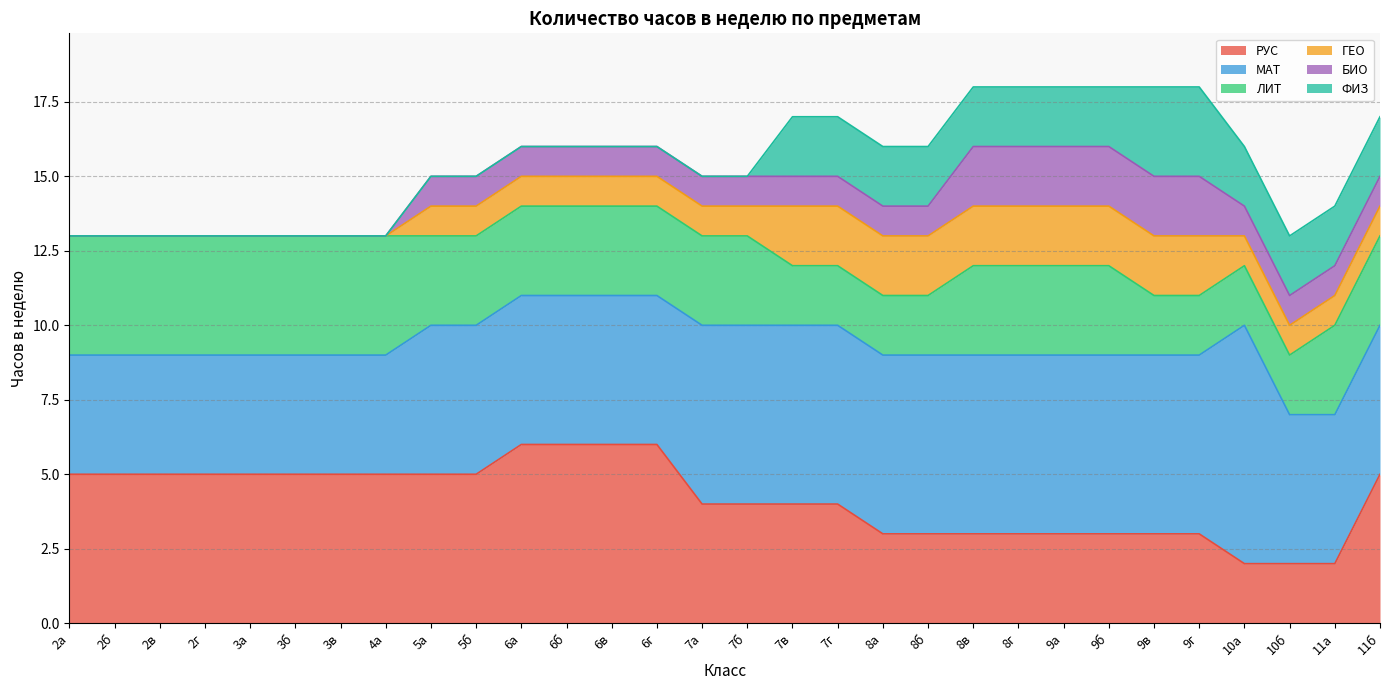

At how many categories does at least one series exceed 3?

30